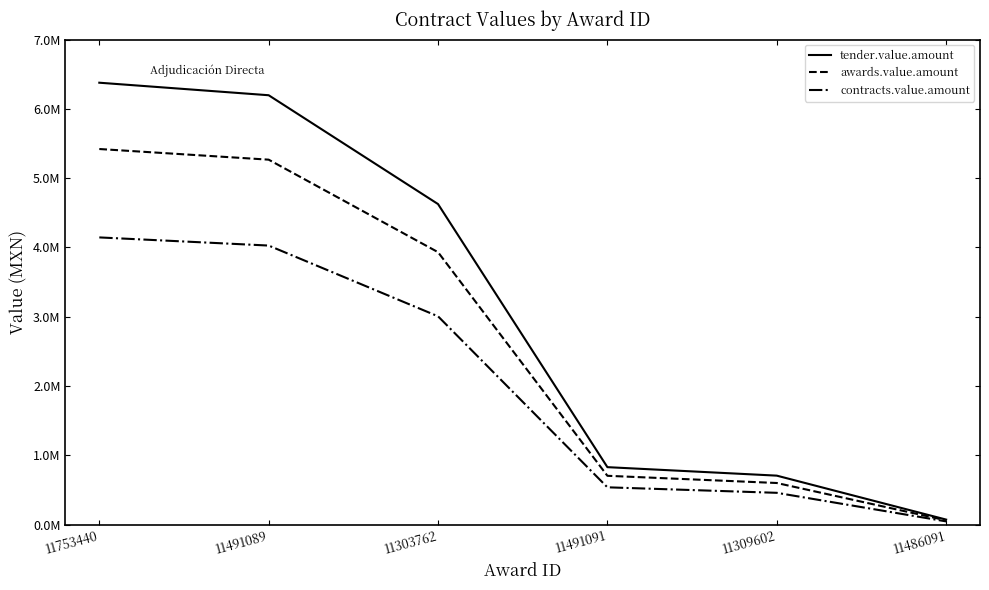

What are all the series names shown in the legend?

tender.value.amount, awards.value.amount, contracts.value.amount